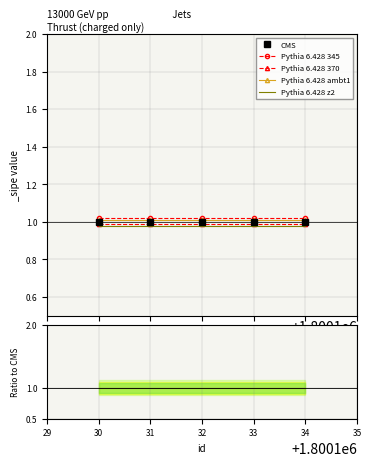

What is the average value of the Pythia 6.428 z2 series?

1.0